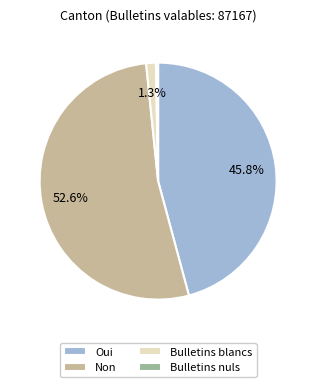

Does Non represent more than half of the total?

Yes